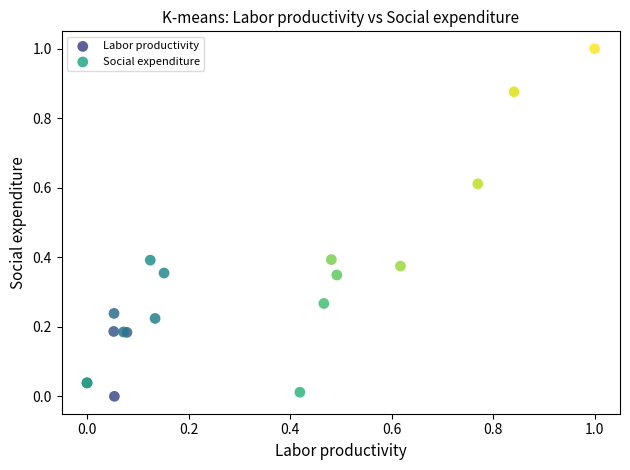

Which series has the widest spread of Y values?

Social expenditure